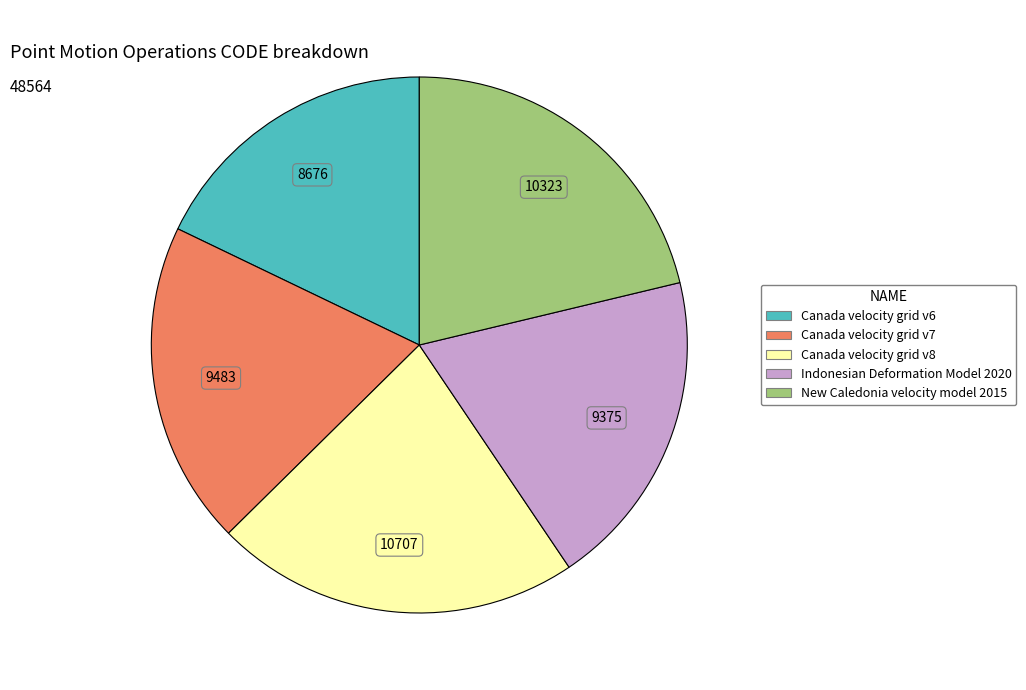

Which has a higher value, Canada velocity grid v8 or Canada velocity grid v7?

Canada velocity grid v8